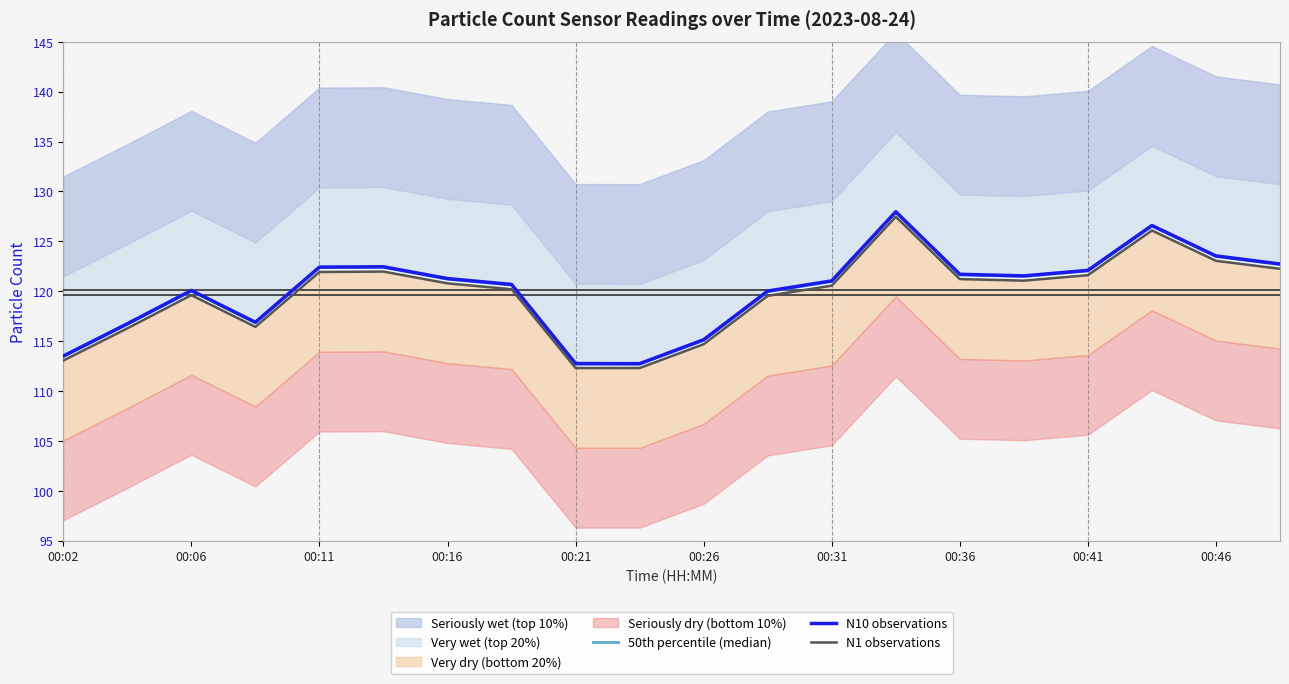

What is the label of the 9th point from the left?

00:21